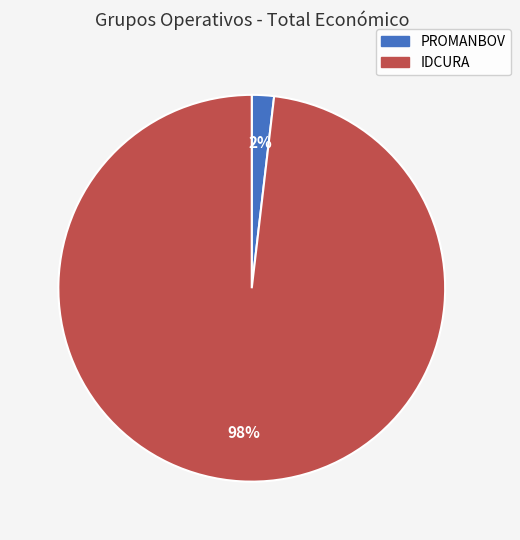

To the nearest percent, what portion does IDCURA represent?

98%